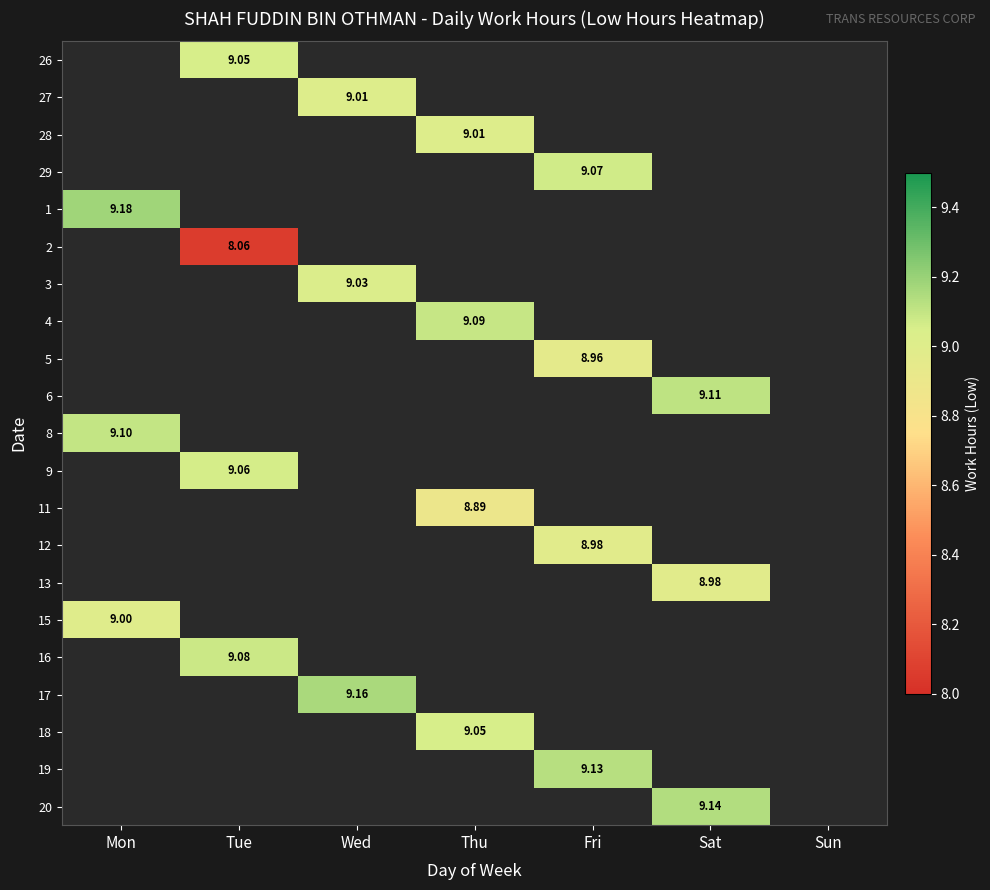

The value of 28 at Fri is 5.8. True or false?

False